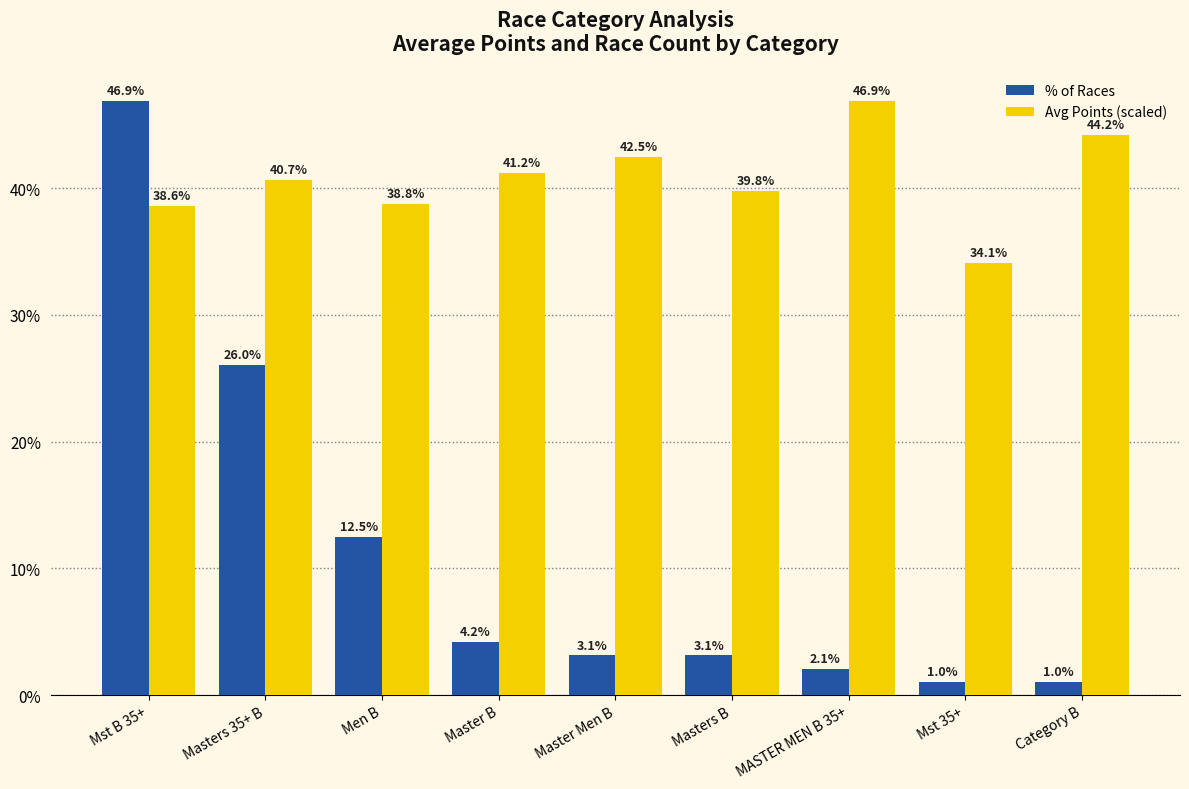

What is the label of the 8th bar from the left?

Mst 35+